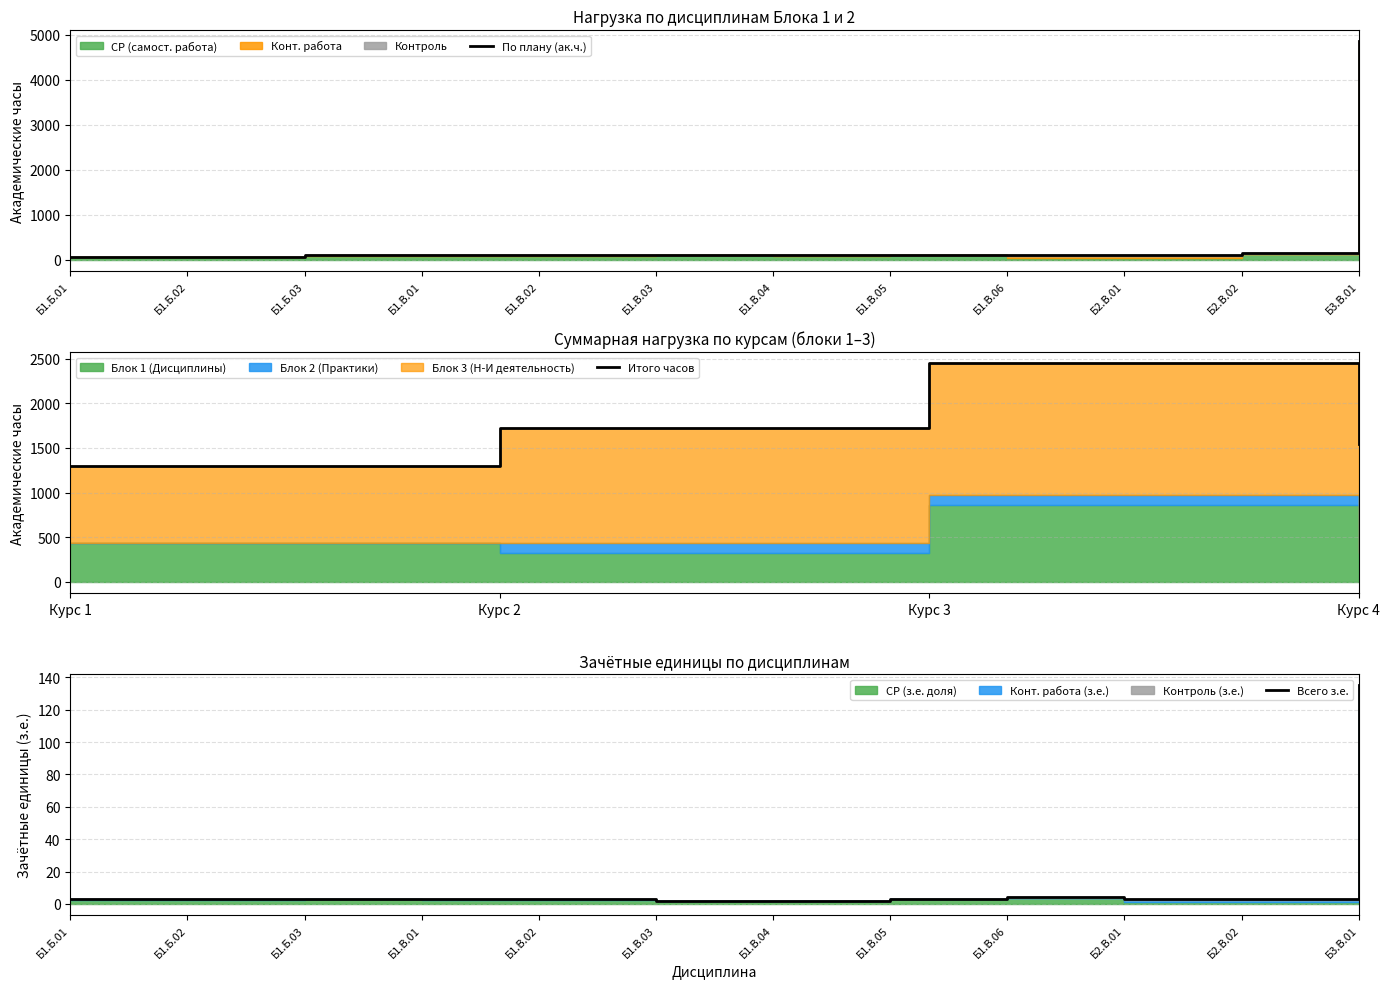

What is the value of the Контроль point at the 9th from the left?

8.5